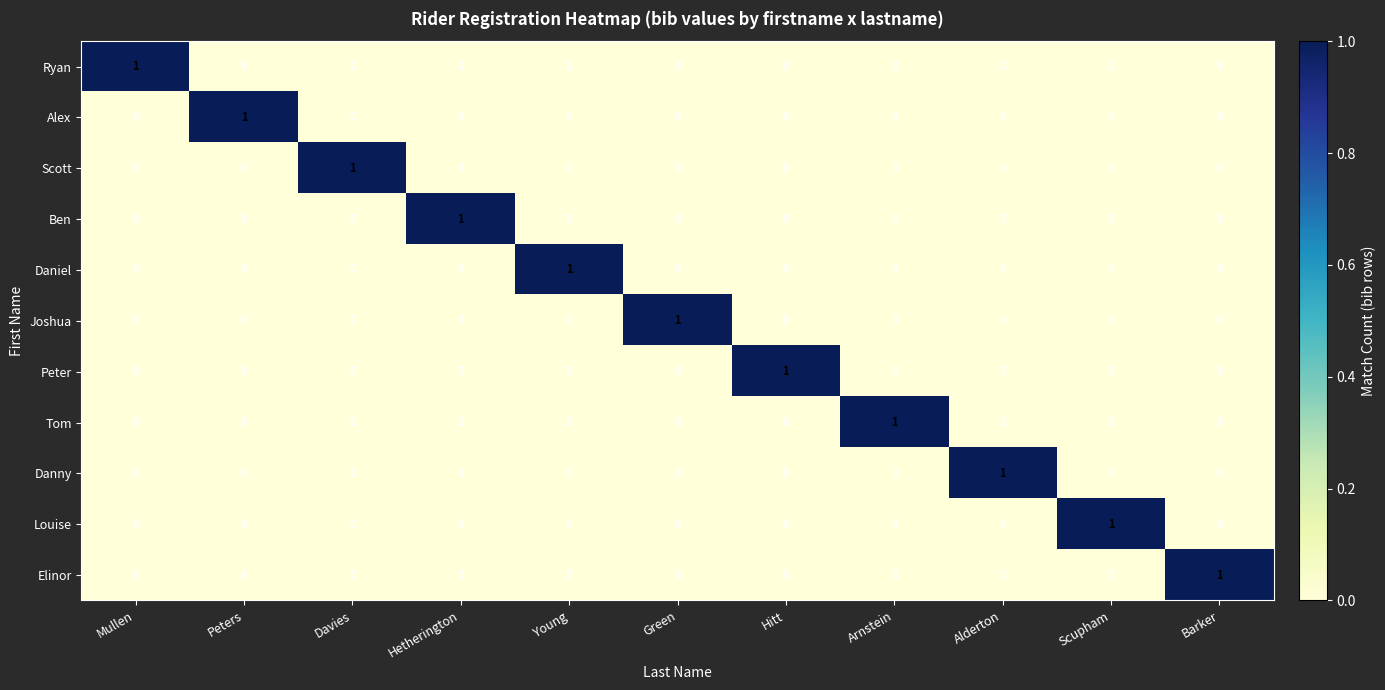

How many distinct data groups are displayed?

11